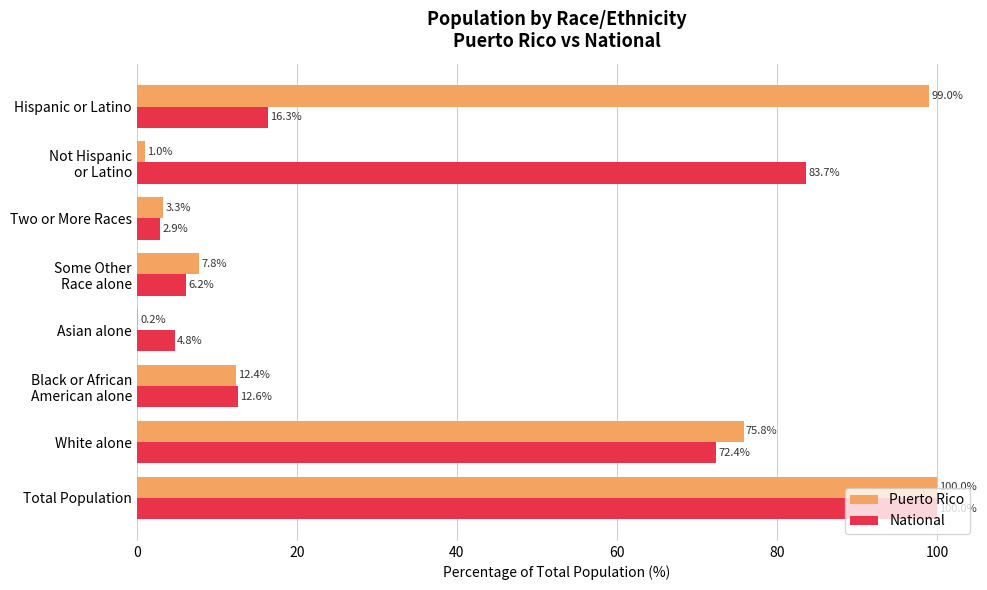

At which label does Puerto Rico reach its peak?

Total Population